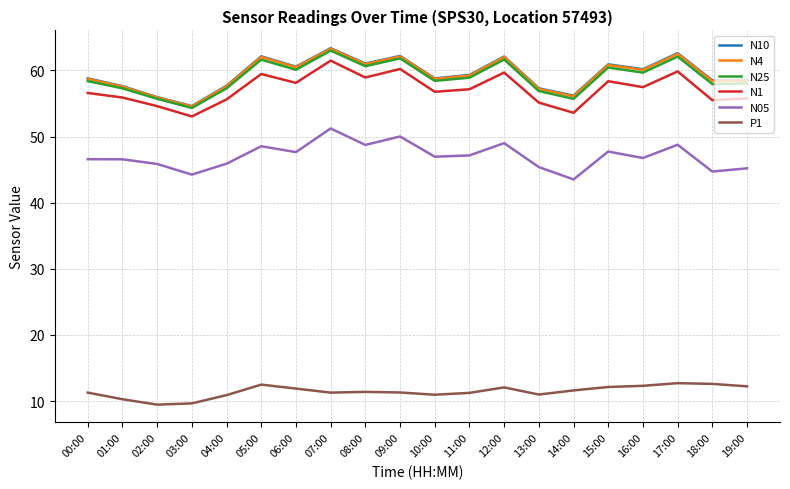

The N25 series shows 58.0 at 18:00. True or false?

True